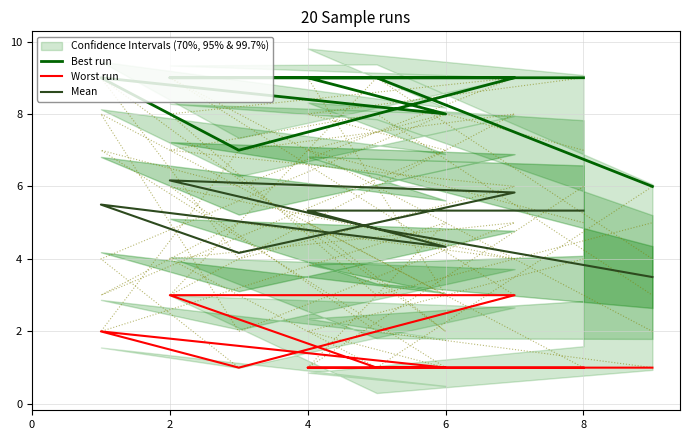

True or false: Best run and Mean intersect in this chart.

False